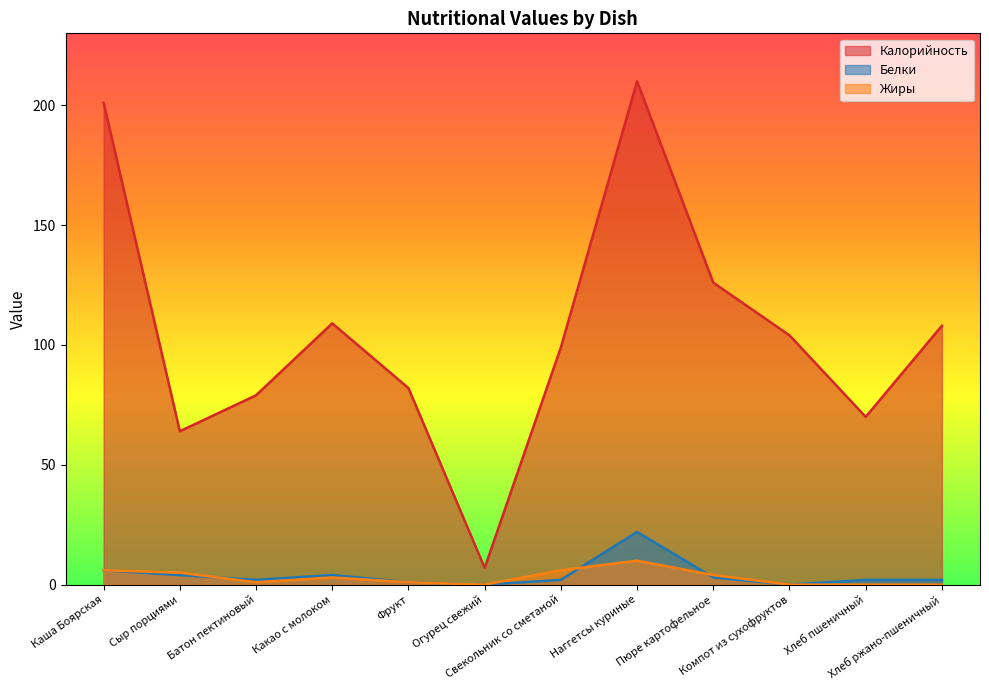

What is the label of the 9th point from the left?

Пюре картофельное